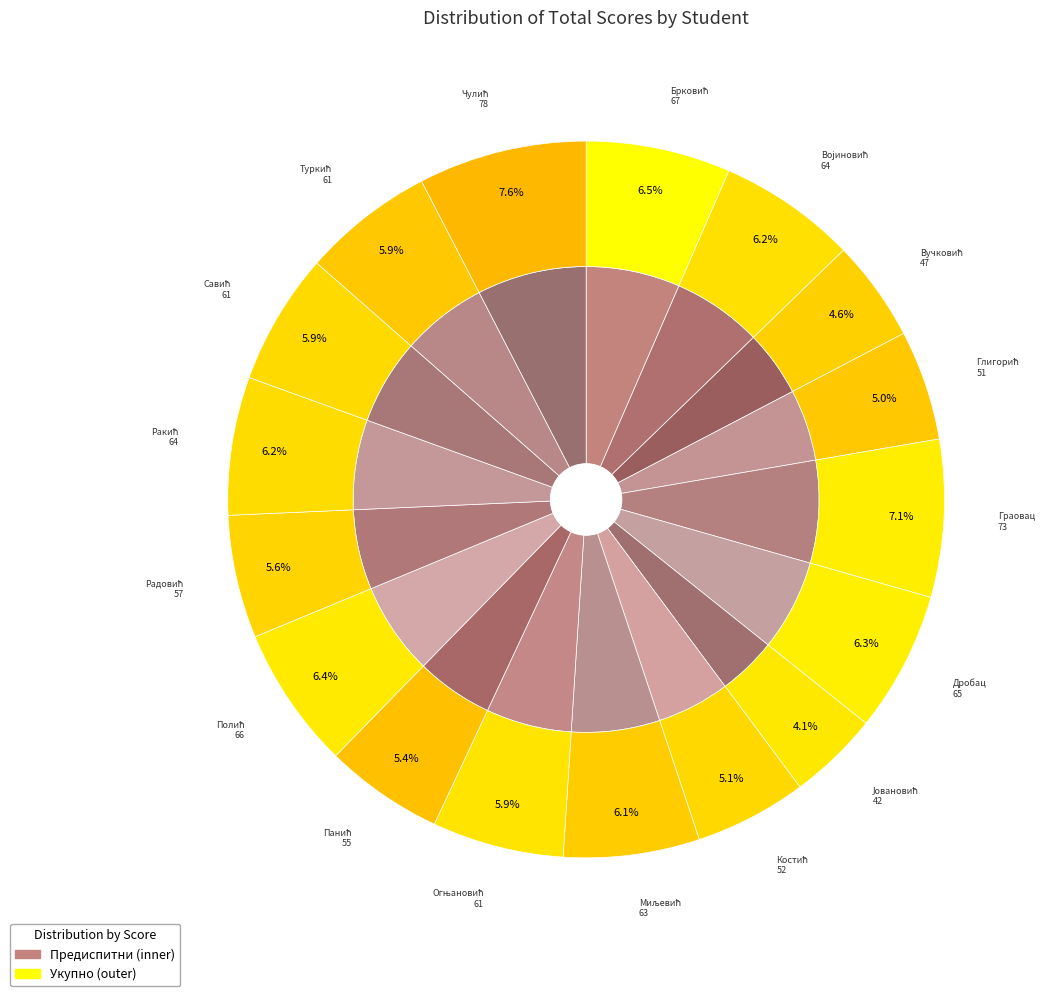

Does any single category account for the majority?

No